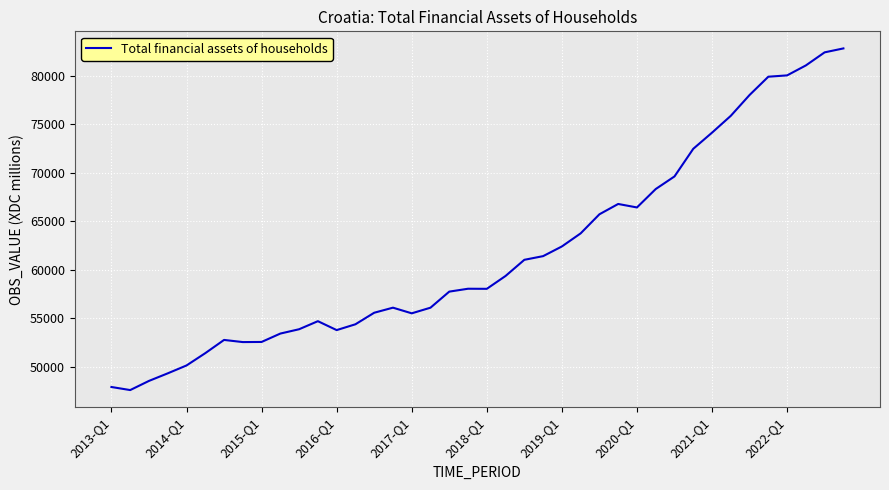

What is the minimum value shown in the chart?

47574.1